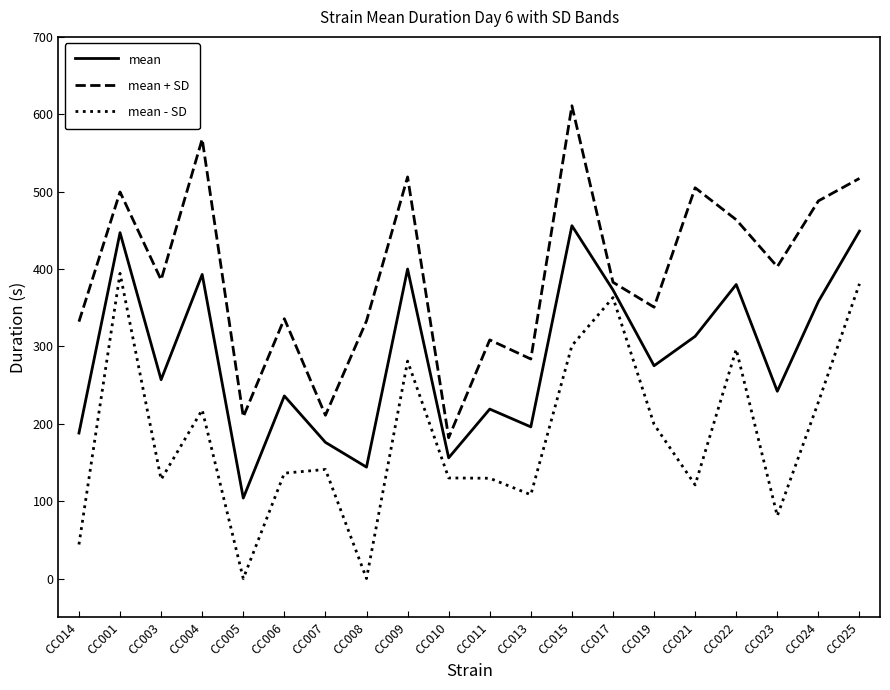

Count the number of categories in the chart.

20